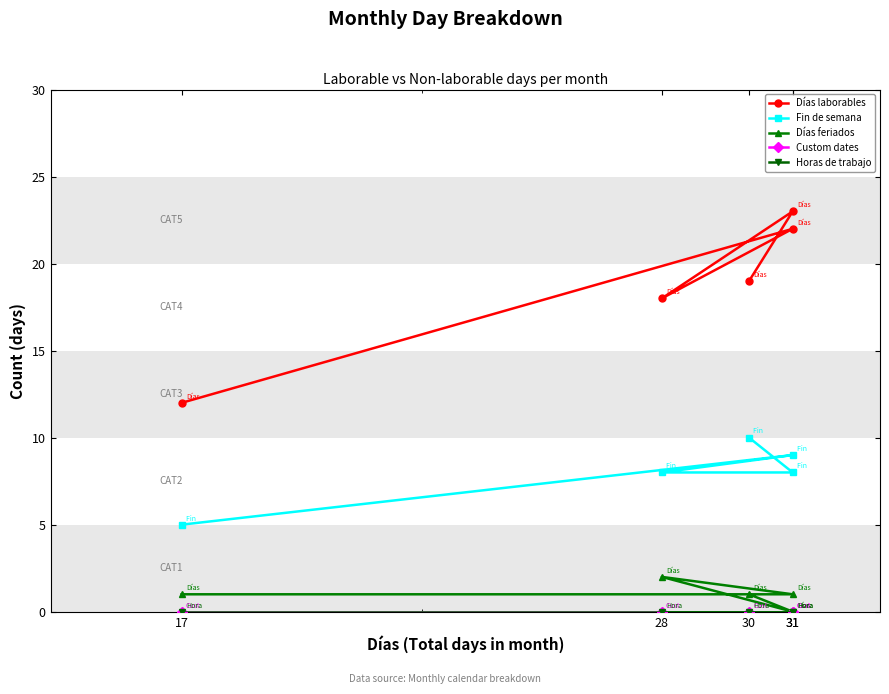

Reading left to right, transcribe all the data shown in this chart.

Días laborables: 17=12	31=22	28=18	31=23	30=19
Fin de semana: 17=5	31=9	28=8	31=8	30=10
Días feriados: 17=1	31=1	28=2	31=0	30=1
Custom dates: 17=0	31=0	28=0	31=0	30=0
Horas de trabajo: 17=0	31=0	28=0	31=0	30=0